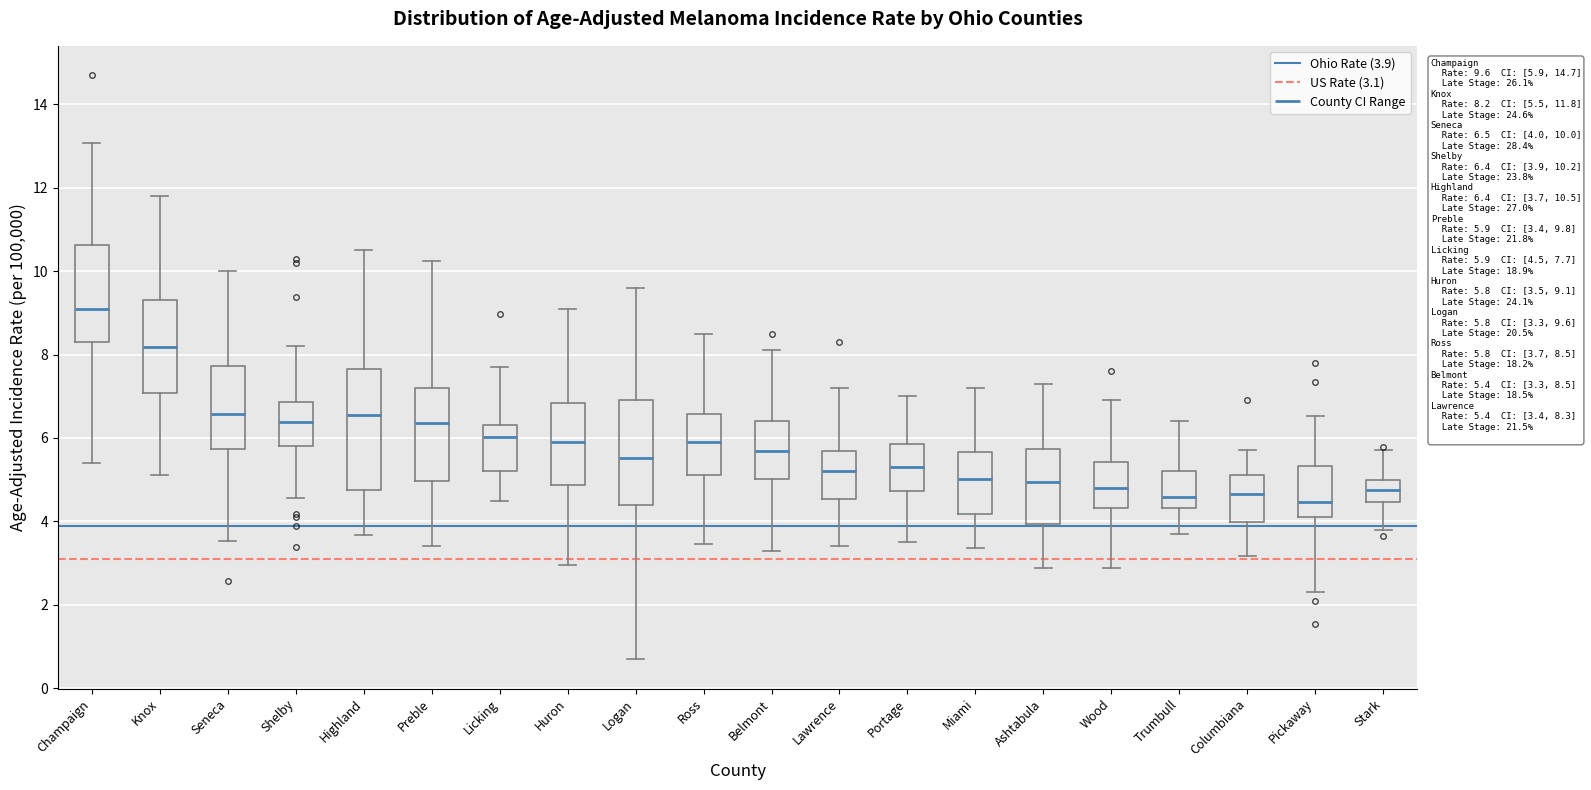

Comparing the boxes themselves (not the whiskers), which one is the tallest?

Highland